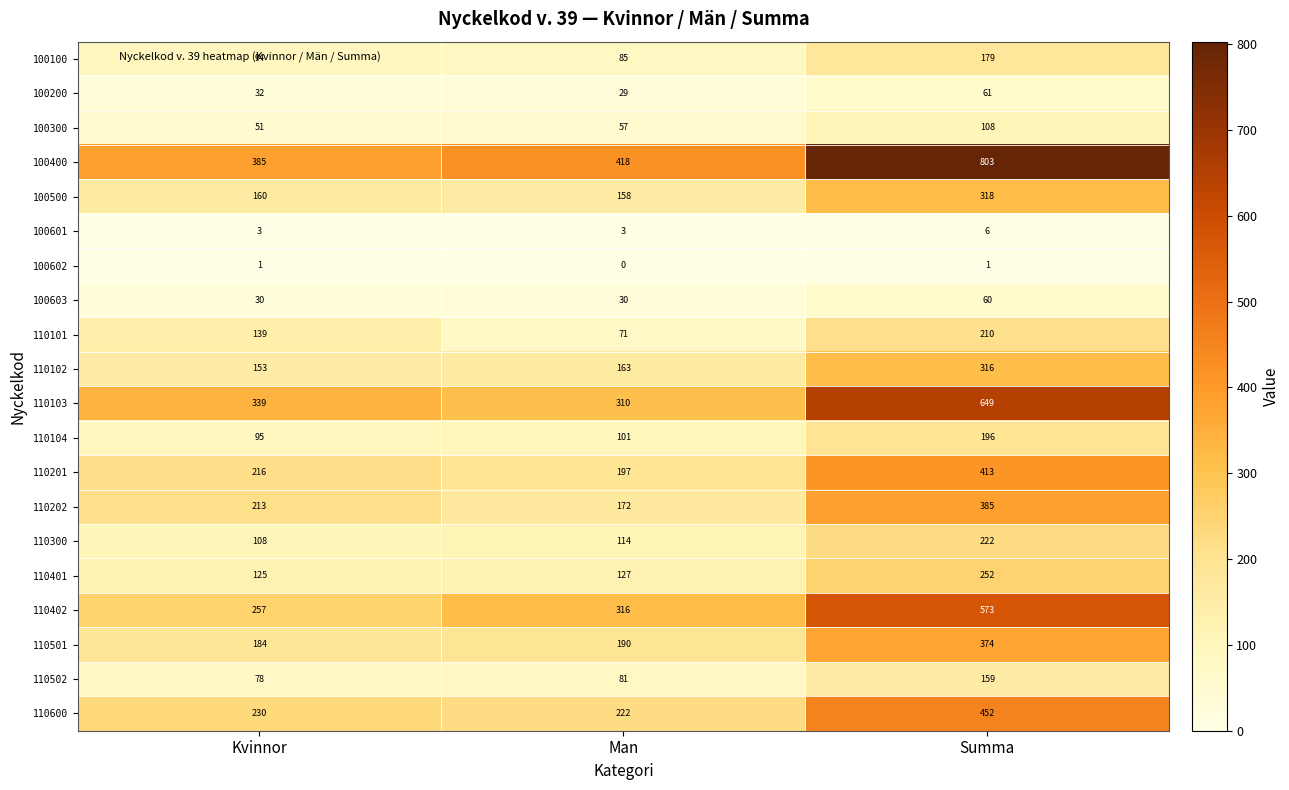

The value of 110101 at Summa is 210. True or false?

True